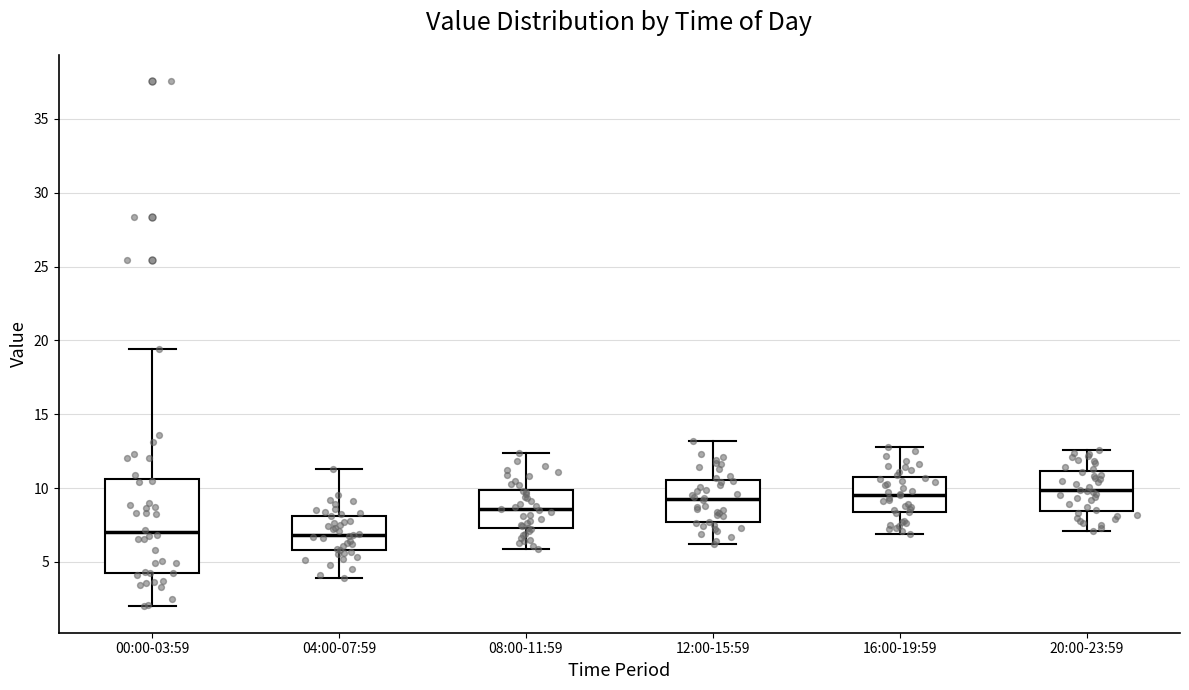

Comparing the boxes themselves (not the whiskers), which one is the tallest?

00:00-03:59